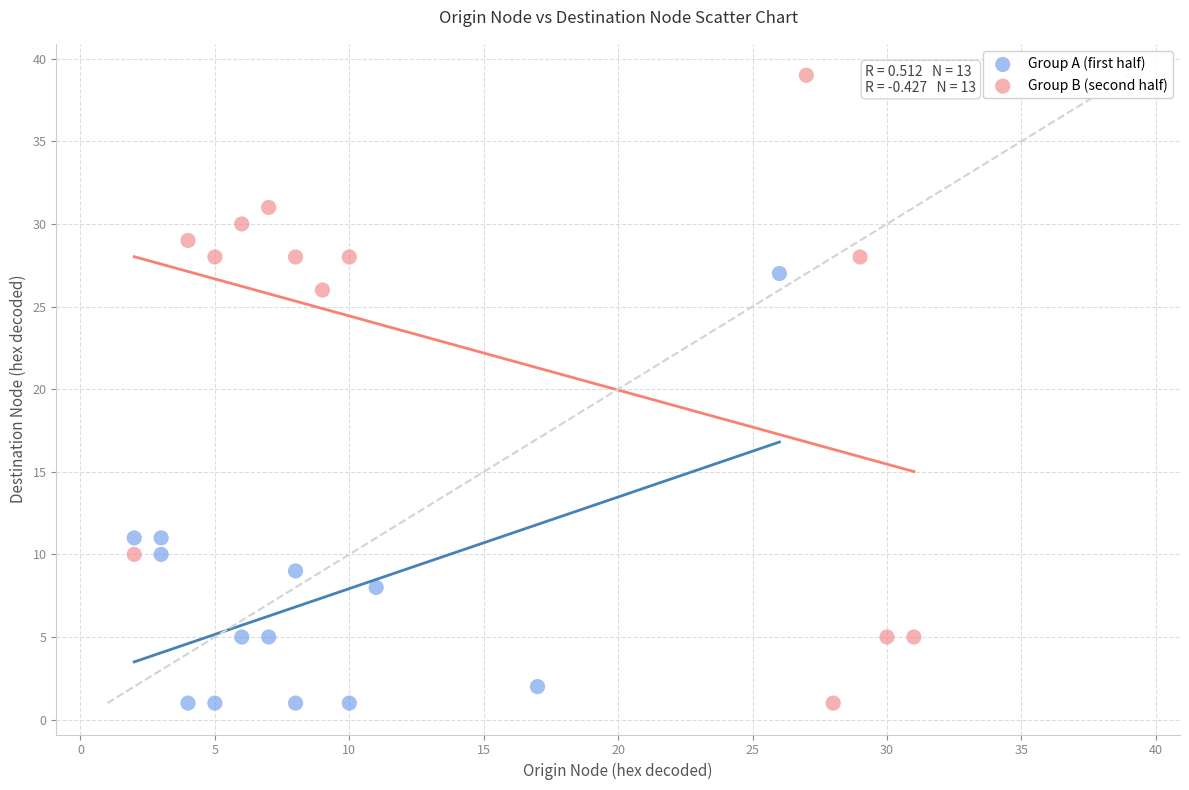

Which series has the widest spread of Y values?

Group B (second half)